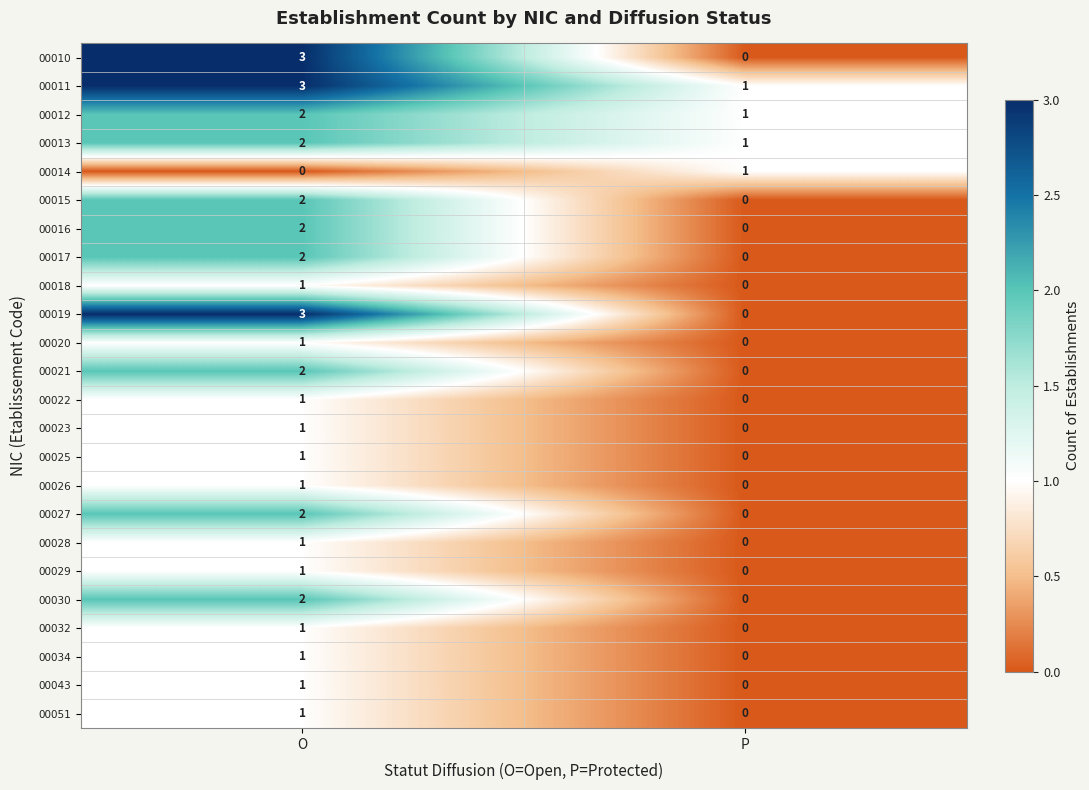

Count the number of categories in the chart.

2